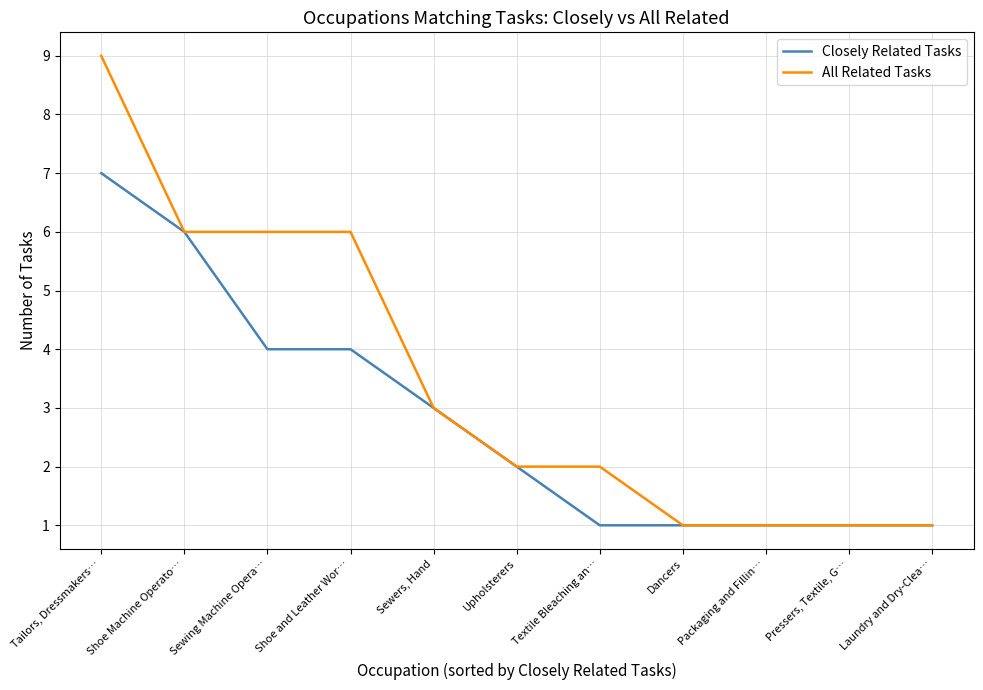

At which category is the sum across all series the highest?

Tailors, Dressmakers…